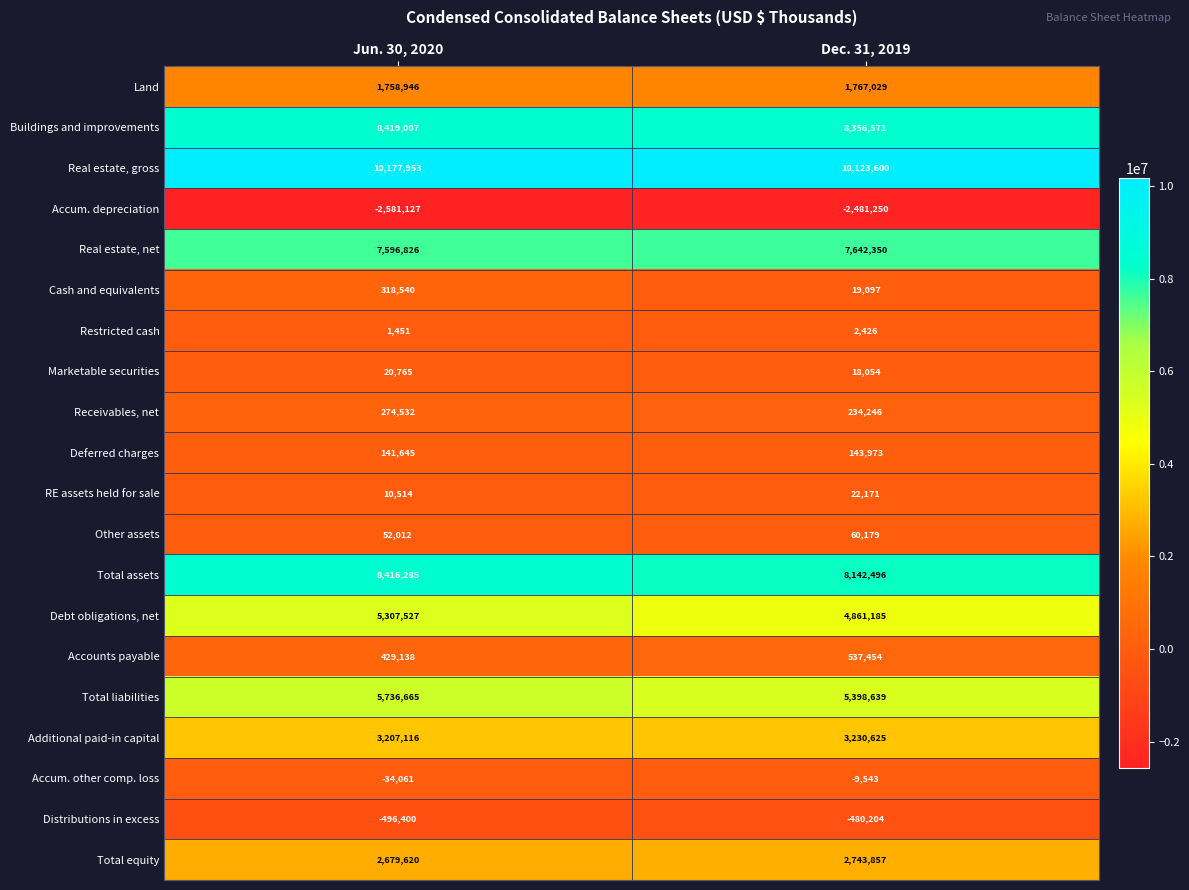

At how many categories does at least one series exceed 6588735?

2